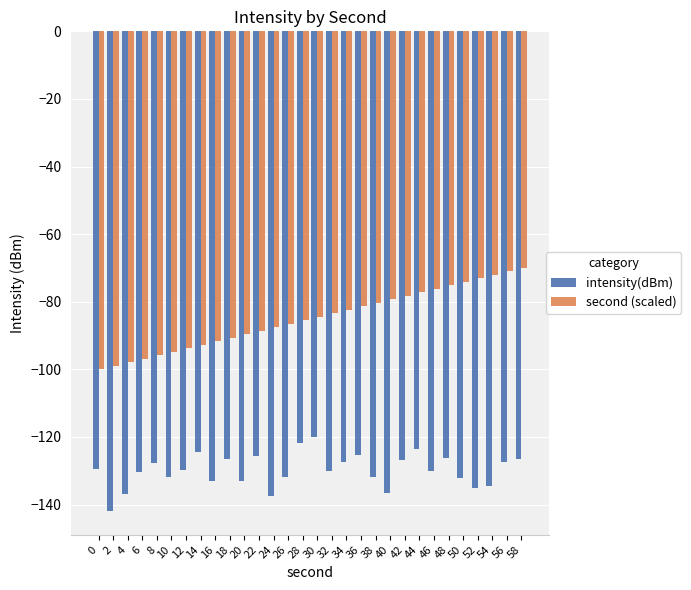

How many groups of bars are there?

30